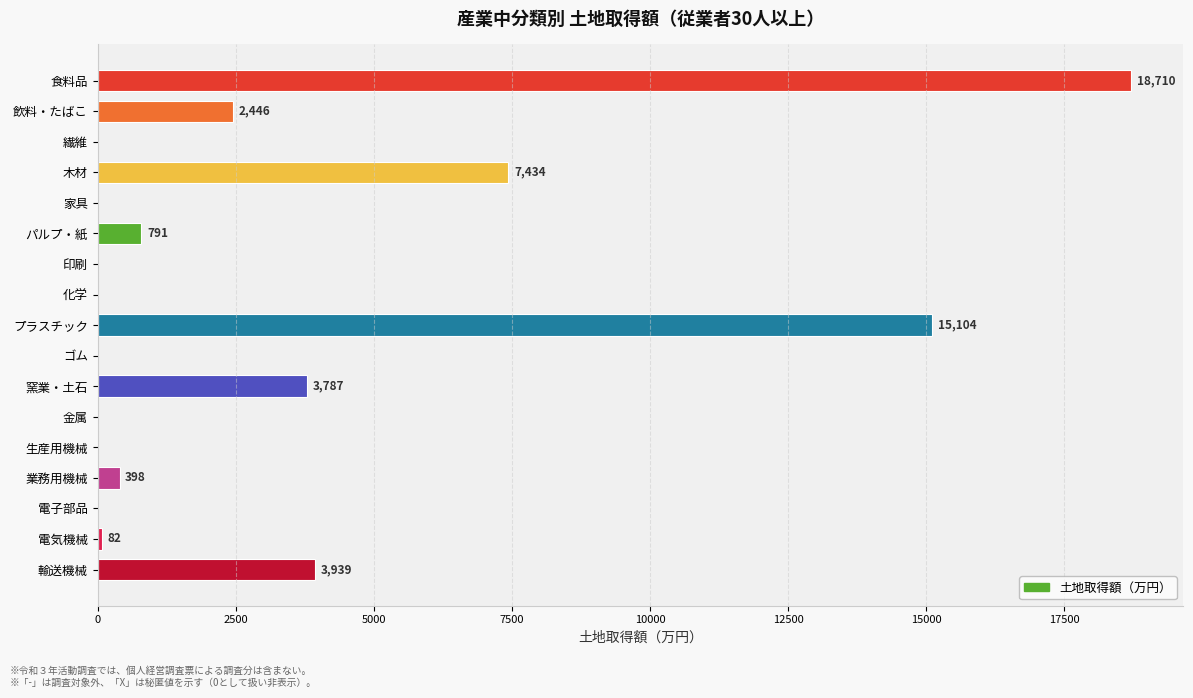

What is the average value?

3099